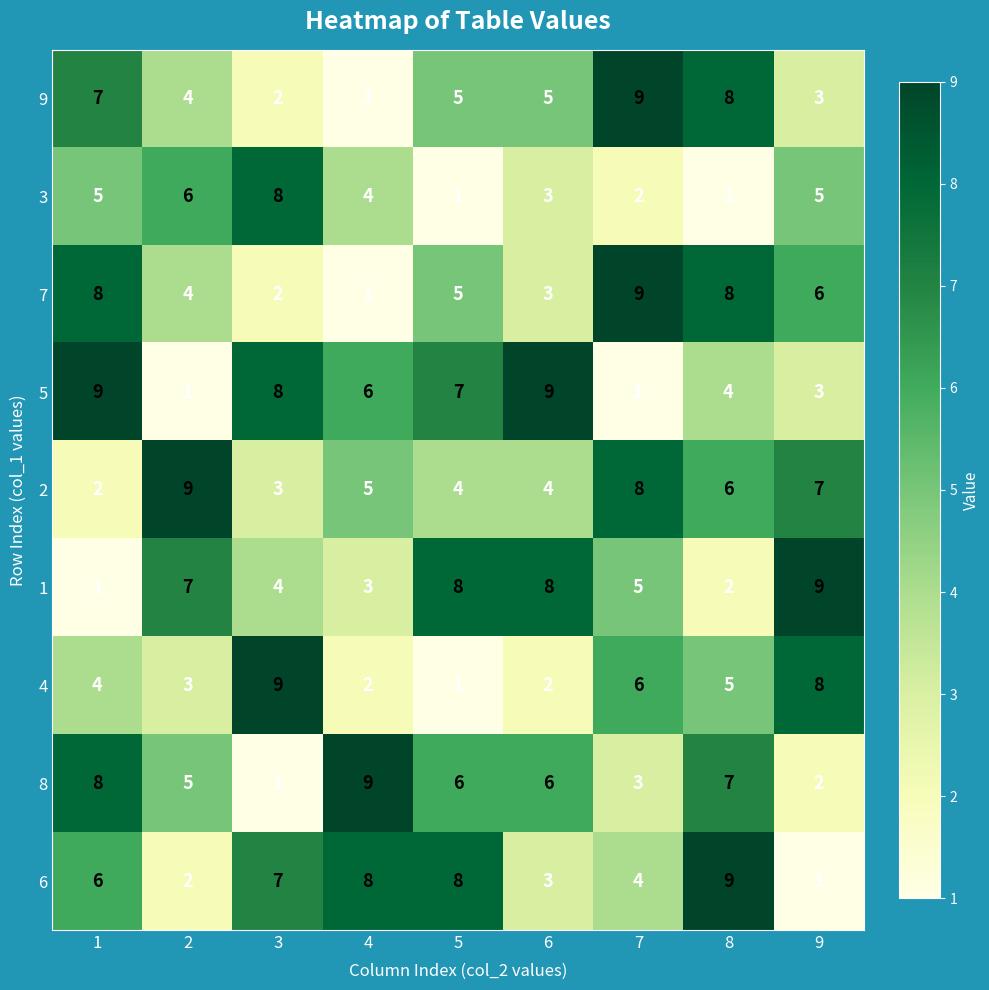

Is the value of 7 at 4 greater than the value of 2 at 6?

No